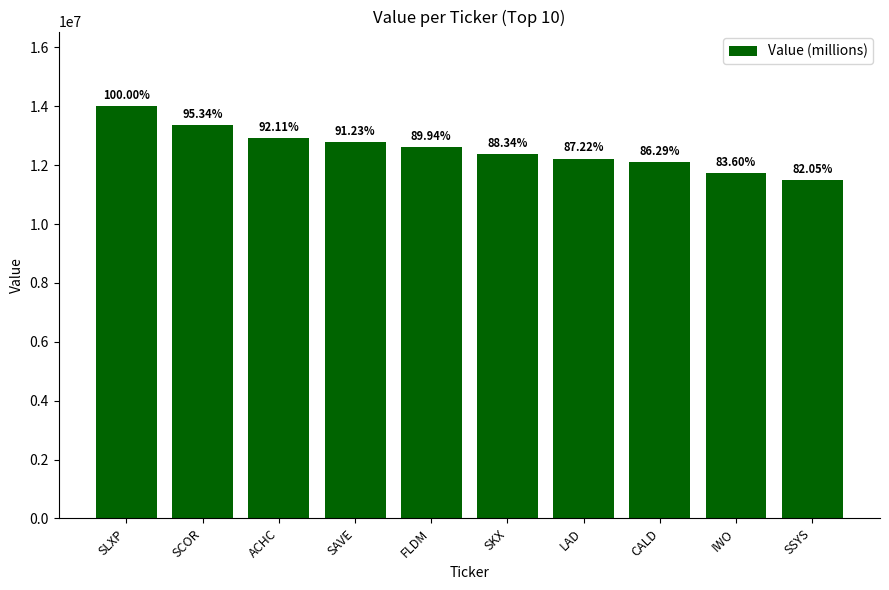

What is the maximum value shown in the chart?

14016000